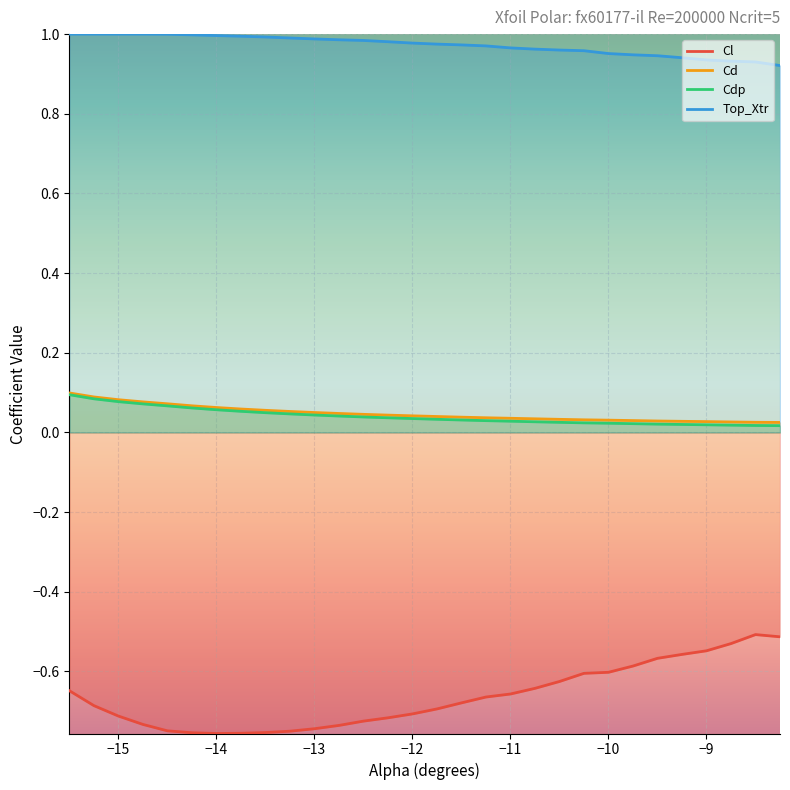

True or false: Top_Xtr and Cdp cross at least once.

False